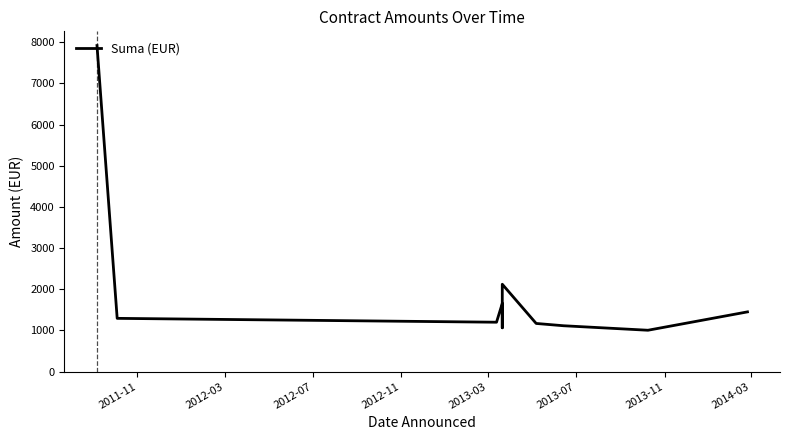

Does the chart have visible grid lines?

No